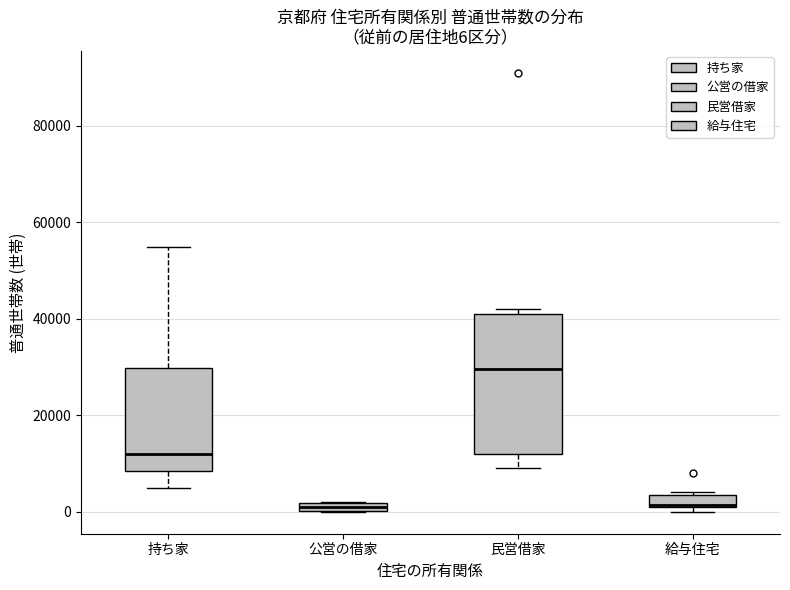

Which box's median line is the highest?

民営借家